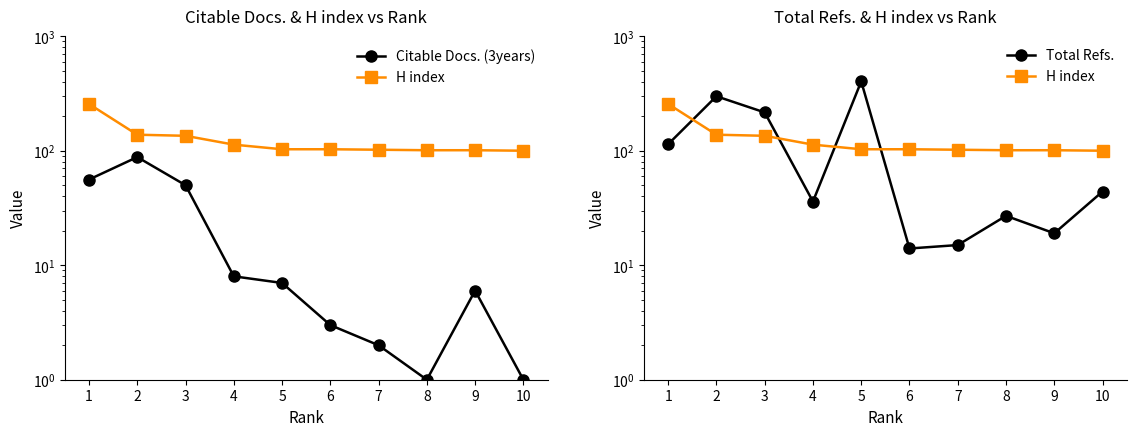

What is the spread (max minus min) of values at 4?

105